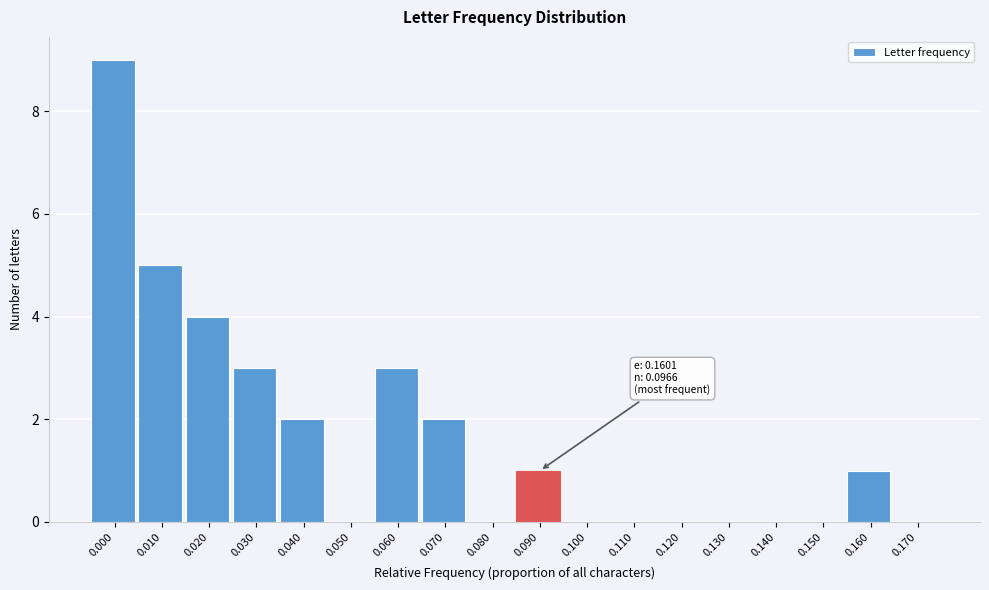

Reading left to right, list all the values displayed in this chart.

0.000=9	0.010=5	0.020=4	0.030=3	0.040=2	0.050=0	0.060=3	0.070=2	0.080=0	0.090=1	0.100=0	0.110=0	0.120=0	0.130=0	0.140=0	0.150=0	0.160=1	0.170=0